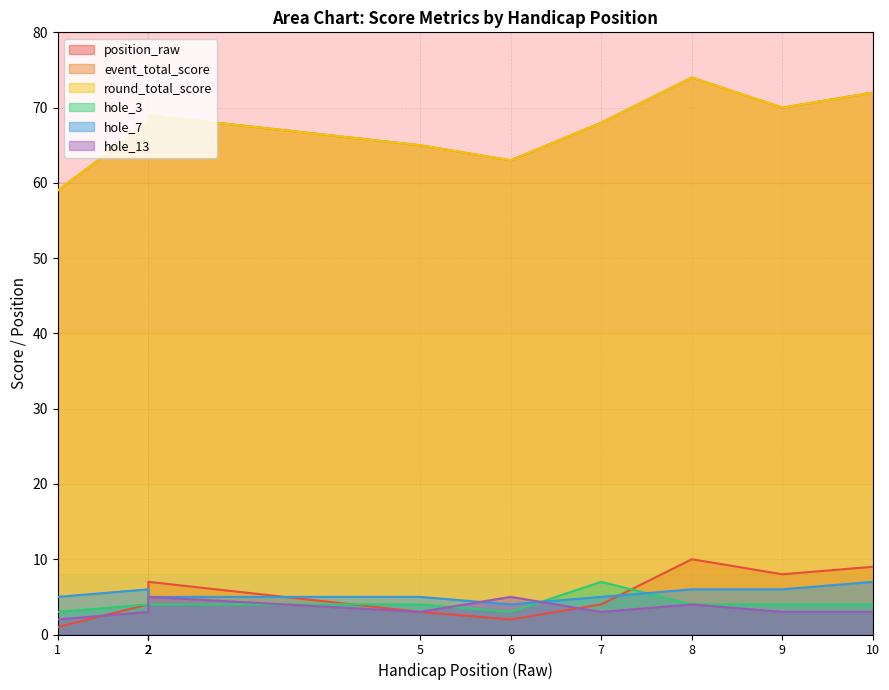

Where does the hole_7 series first go above 5?

2